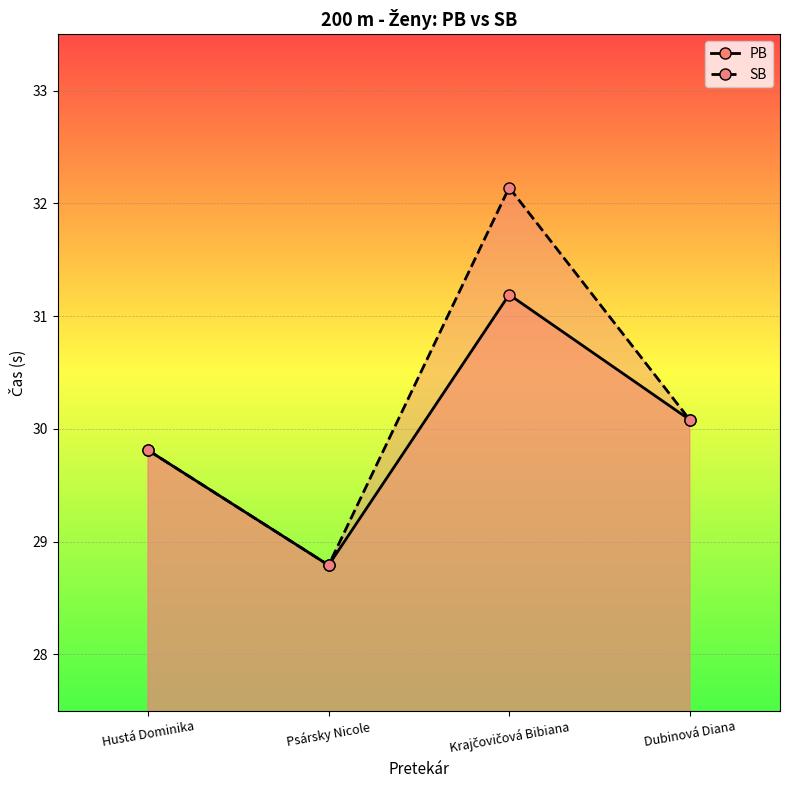

What is the maximum value shown in the chart?

32.1